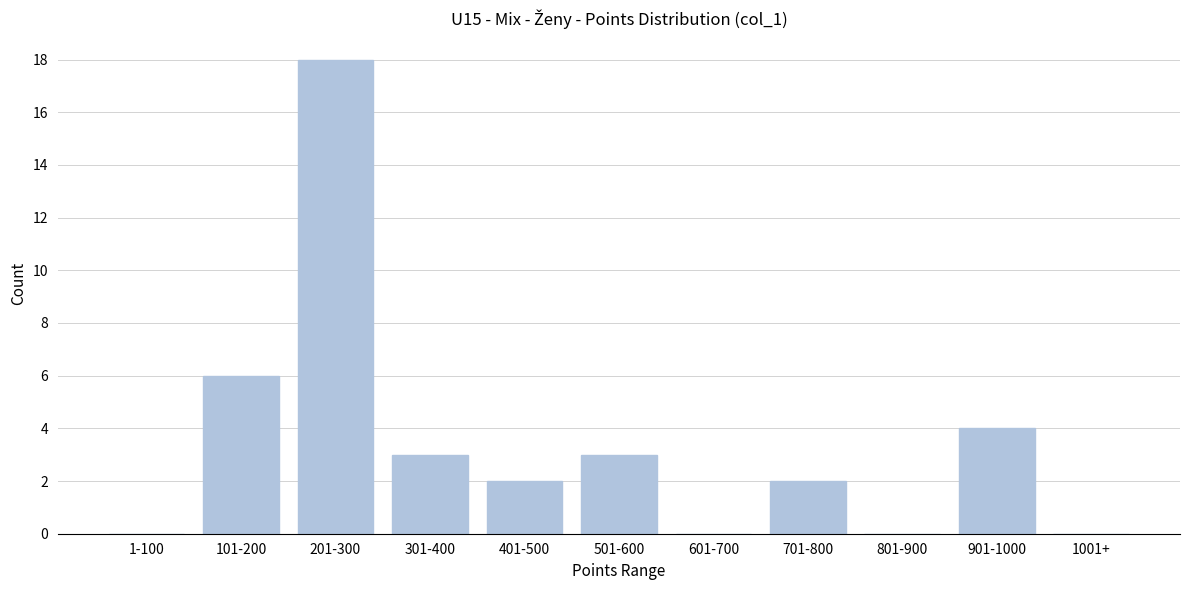

Reading left to right, list all the values displayed in this chart.

1-100=0	101-200=6	201-300=18	301-400=3	401-500=2	501-600=3	601-700=0	701-800=2	801-900=0	901-1000=4	1001+=0